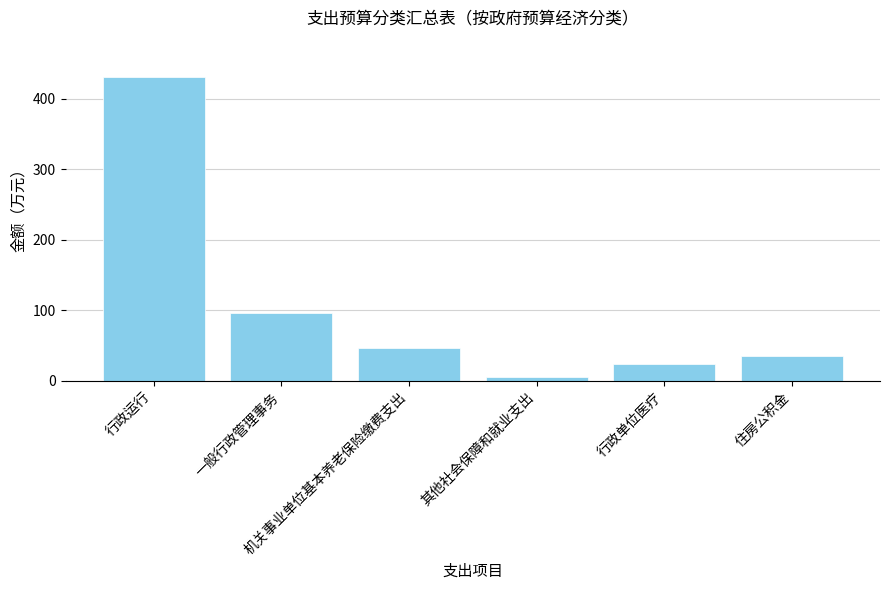

Are the bars grouped side by side (vs. stacked)?

No